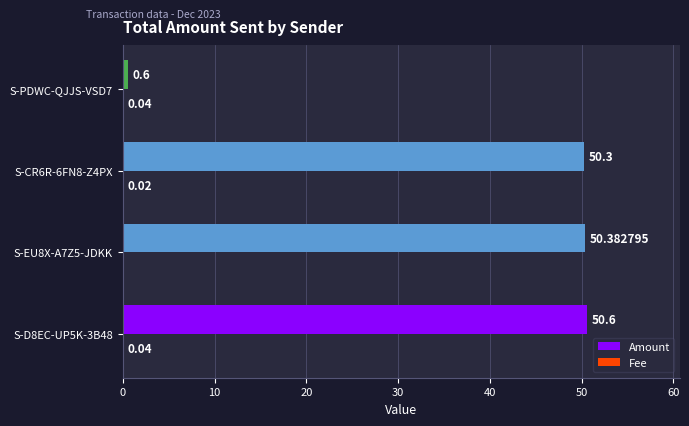

What is the sum of the Amount values at S-CR6R-6FN8-Z4PX and S-EU8X-A7Z5-JDKK?

100.7